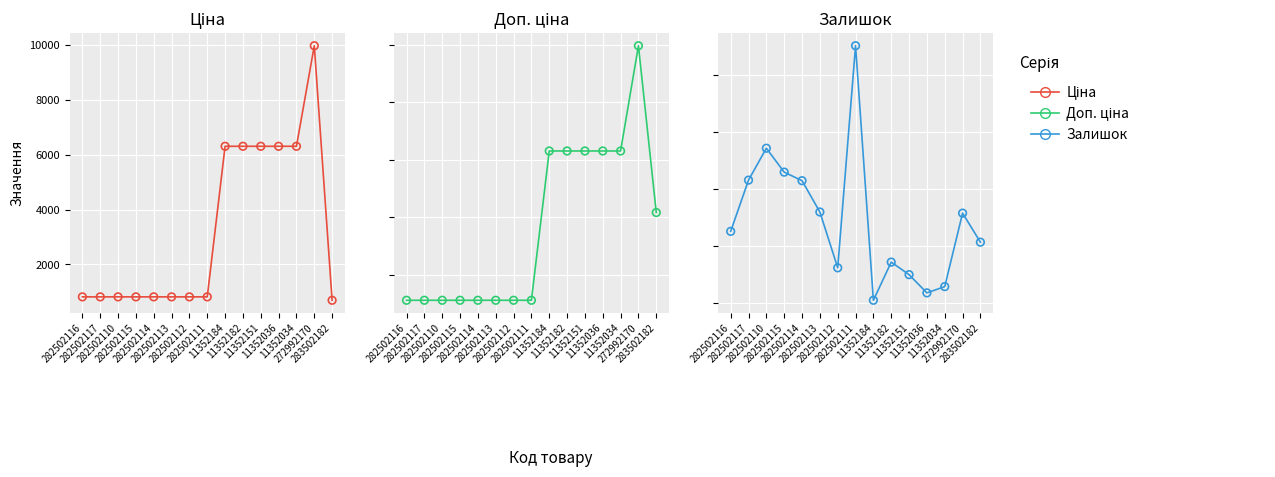

Which series has the largest total across all categories?

Доп. ціна